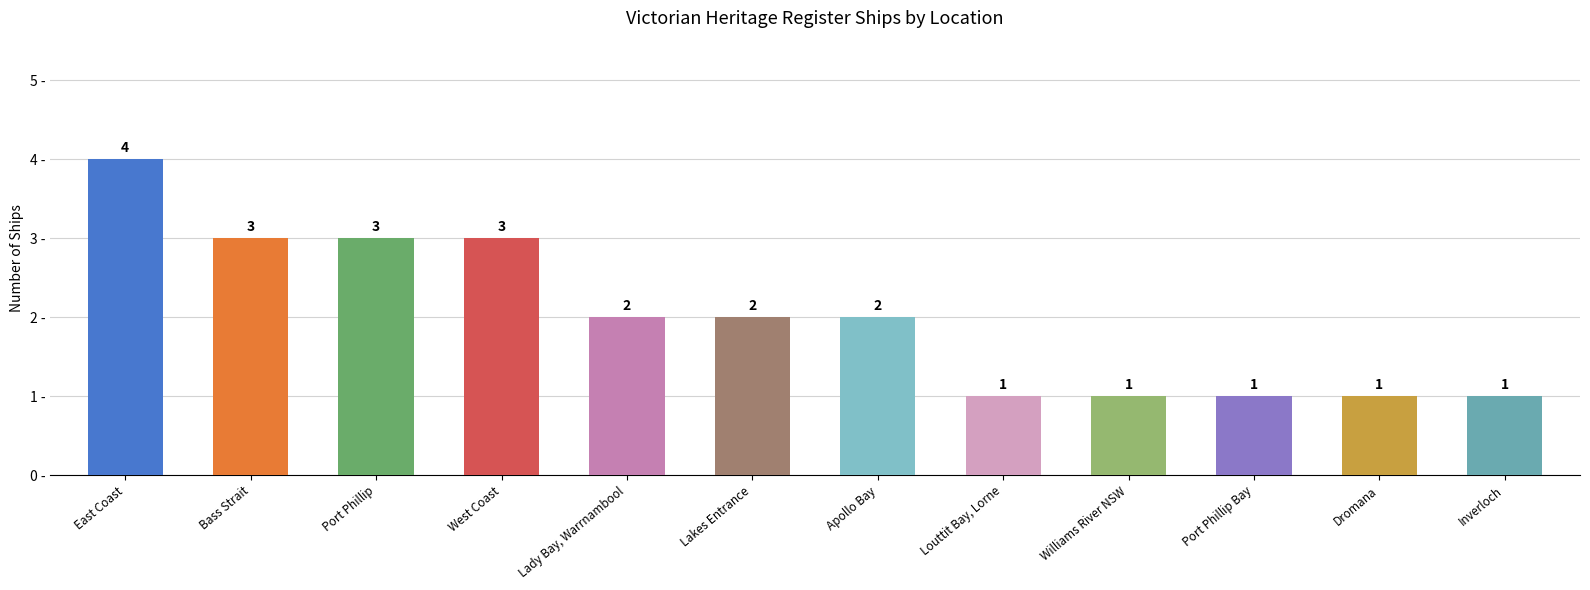

Reading right to left, extract all data points from this chart.

Inverloch=1	Dromana=1	Port Phillip Bay=1	Williams River NSW=1	Louttit Bay, Lorne=1	Apollo Bay=2	Lakes Entrance=2	Lady Bay, Warrnambool=2	West Coast=3	Port Phillip=3	Bass Strait=3	East Coast=4